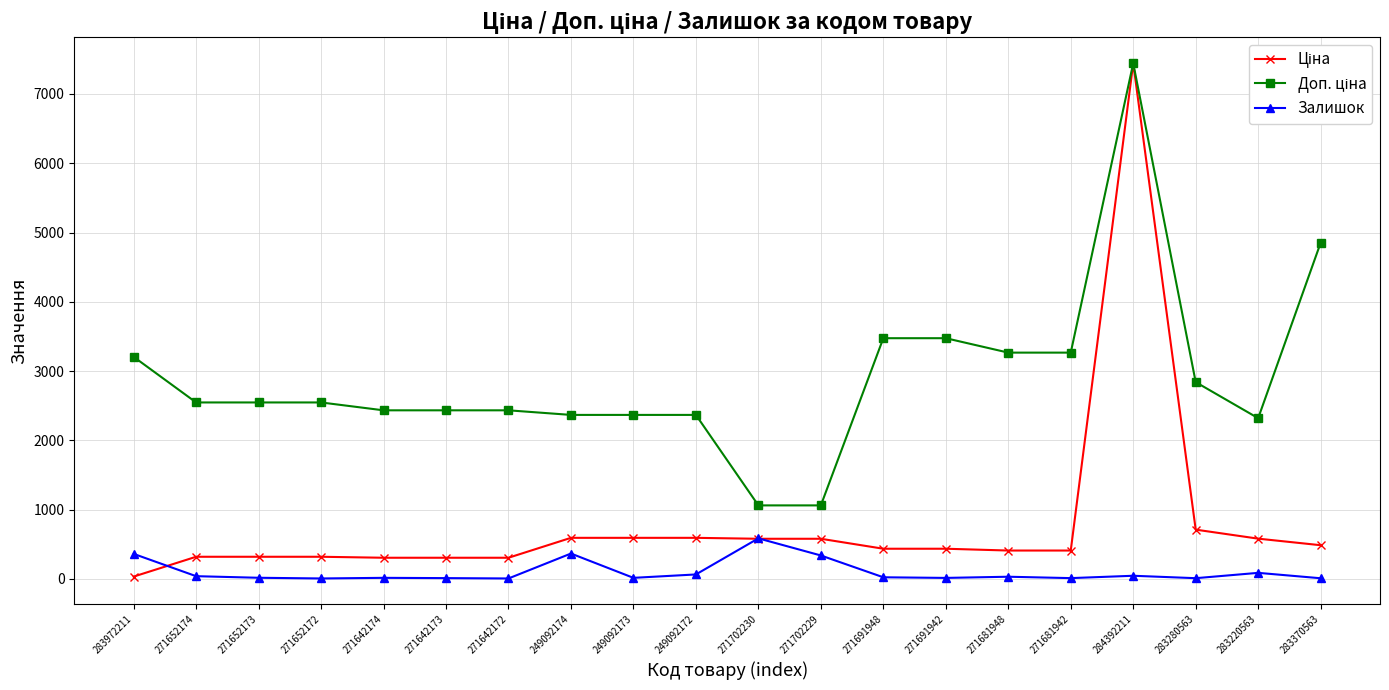

What is the maximum value shown in the chart?

7444.6